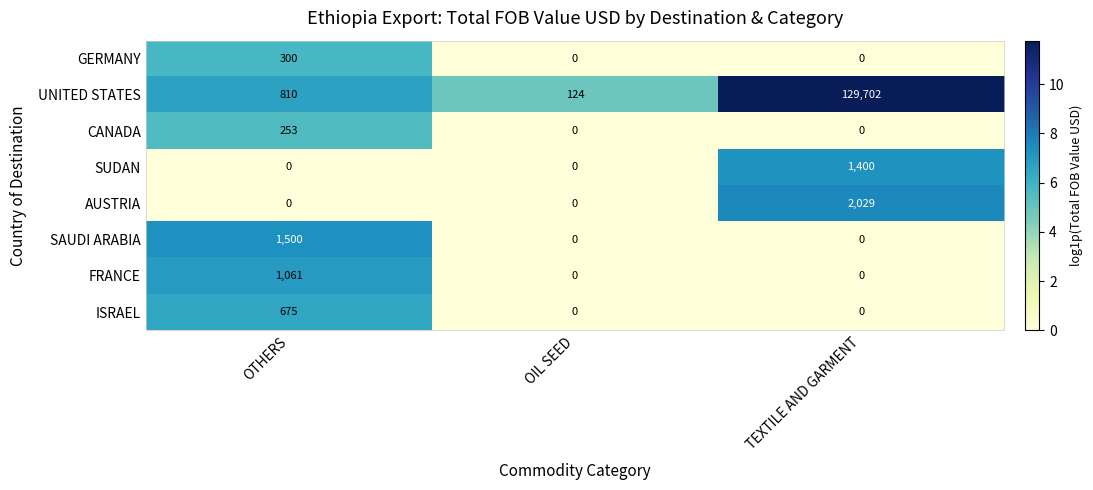

Is it true that CANADA equals 0 at OIL SEED?

True